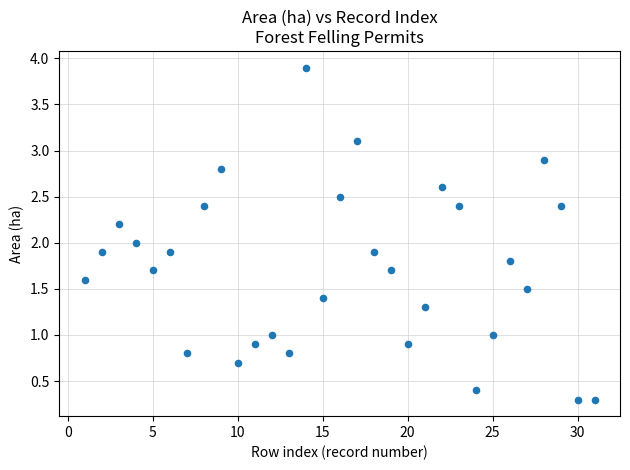

What is the range of Y values (max minus min)?

3.6